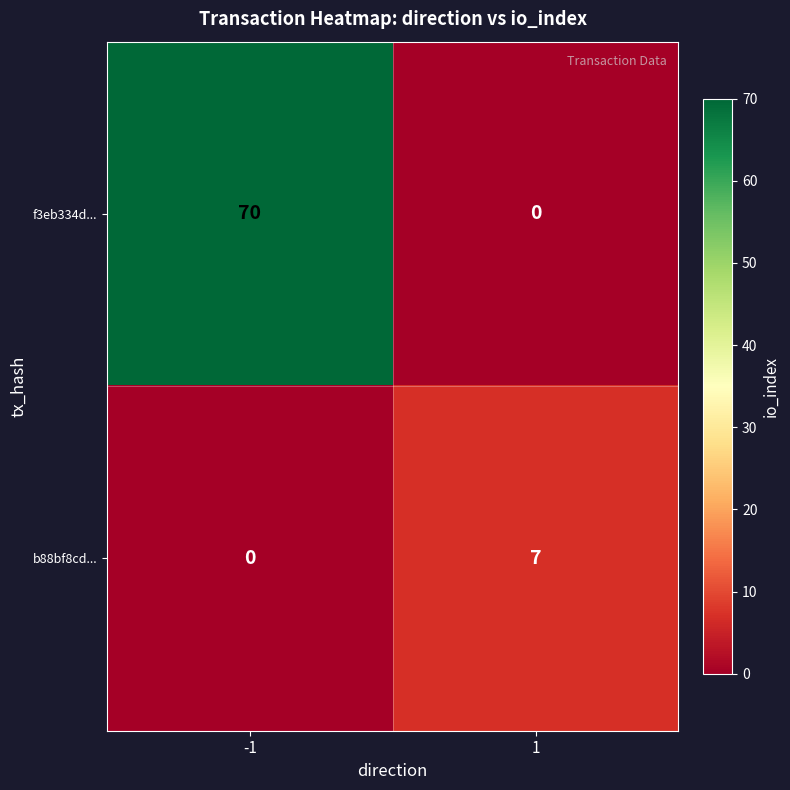

Which series has the largest range (max minus min)?

f3eb334d...